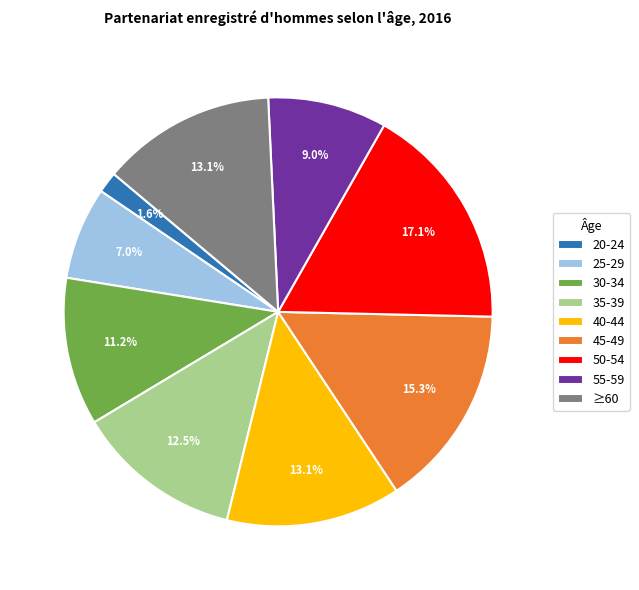

To the nearest percent, what is the average slice percentage?

11%